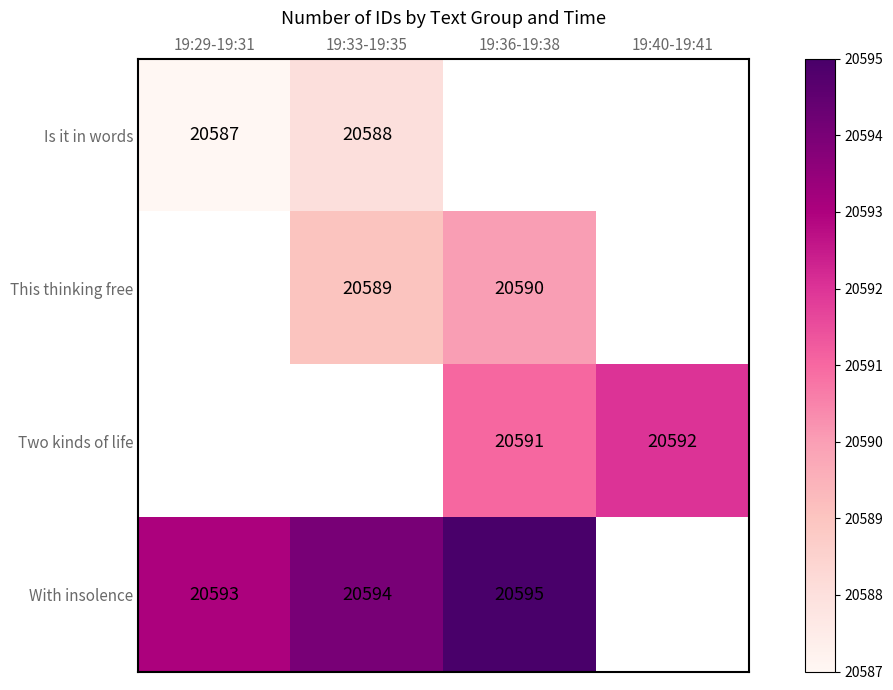

Is the value of Is it in words at 19:33-19:35 greater than the value of This thinking free at 19:36-19:38?

No